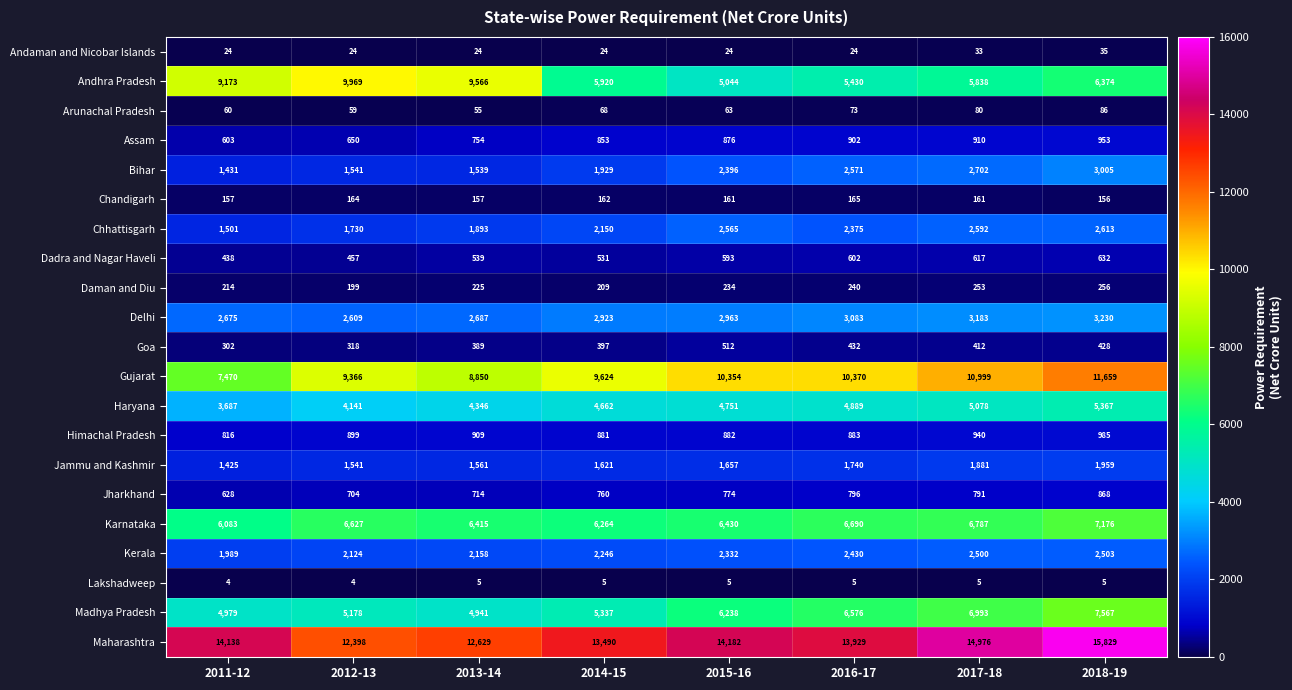

What is the difference between the second highest and second lowest values in the Himachal Pradesh series?

59